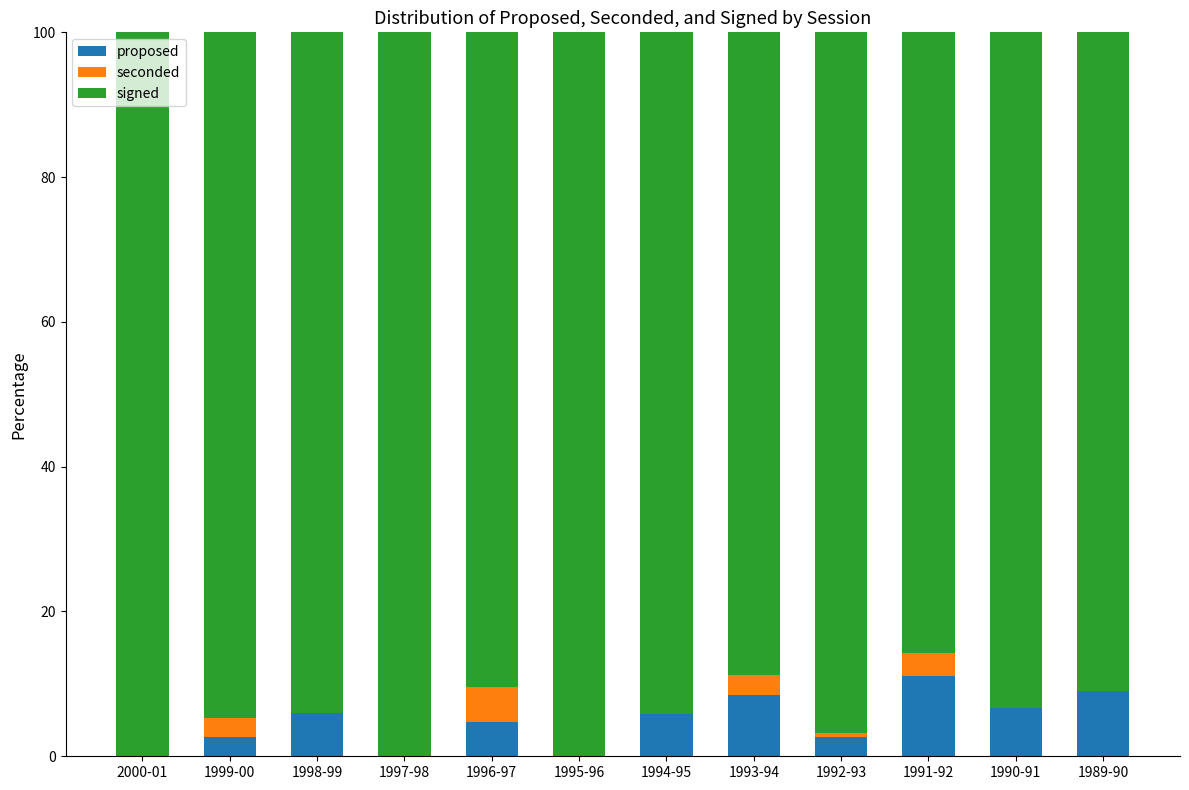

What is the total value across all series at 1989-90?

100.0